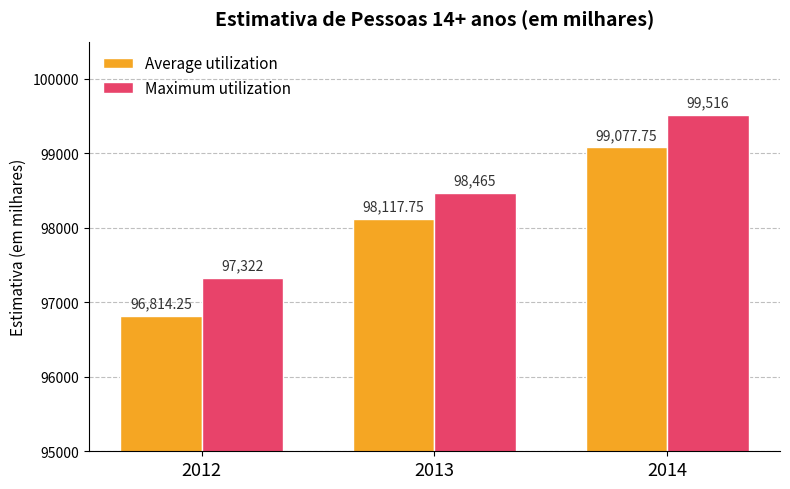

List the series in order of their overall mean, highest first.

Maximum utilization, Average utilization